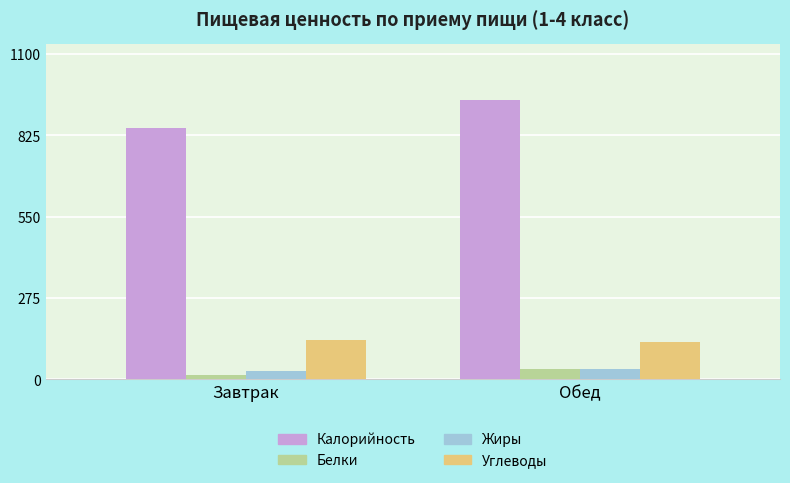

Reading left to right, transcribe all the data shown in this chart.

Калорийность: 848.0	943.4
Белки: 15.1	33.5
Жиры: 27.5	34.6
Углеводы: 132.9	126.1